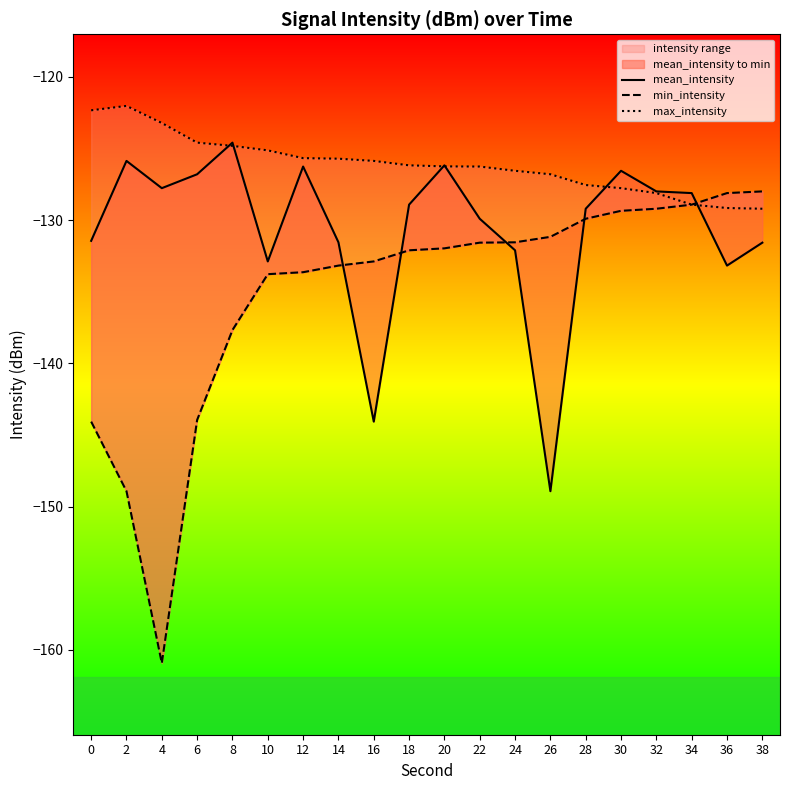

True or false: mean_intensity has a value of -128.1 at 34.

True